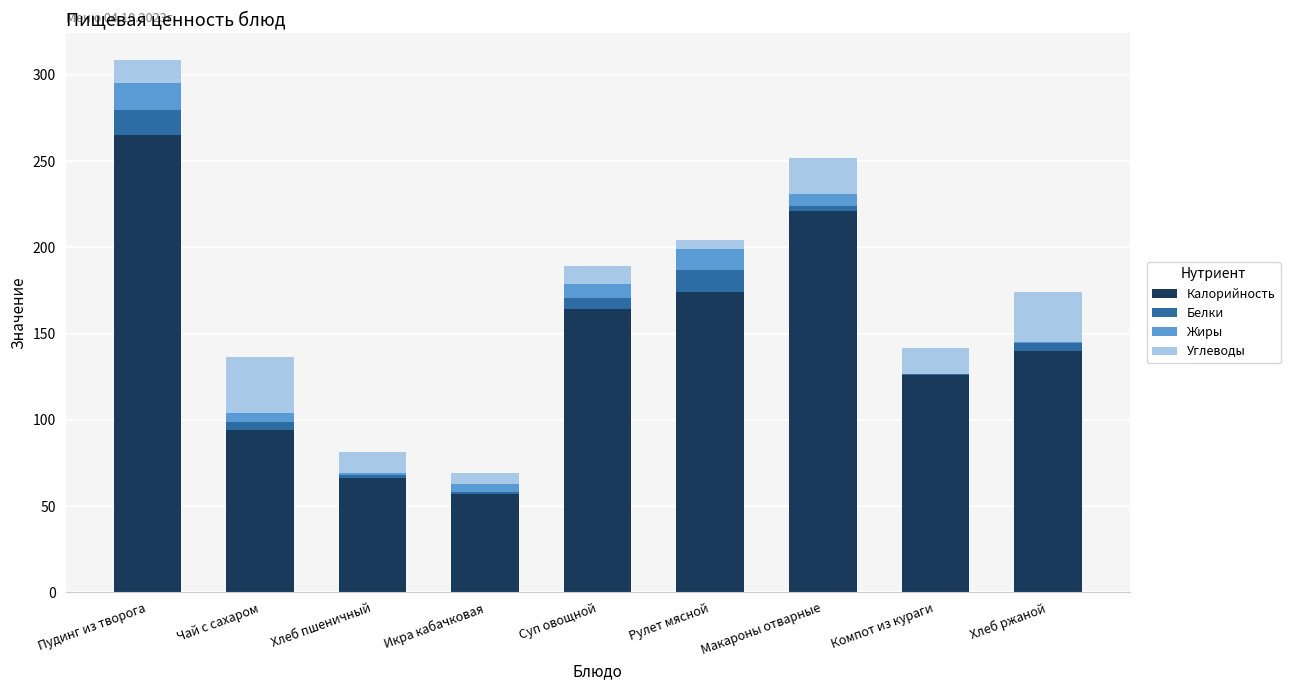

The value of Калорийность at Компот из кураги is 171.4. True or false?

False